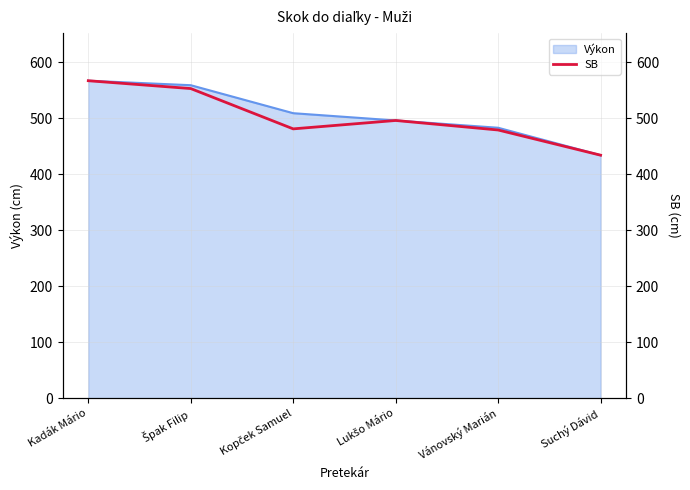

Reading left to right, extract all data points from this chart.

567	553	481	496	479	434